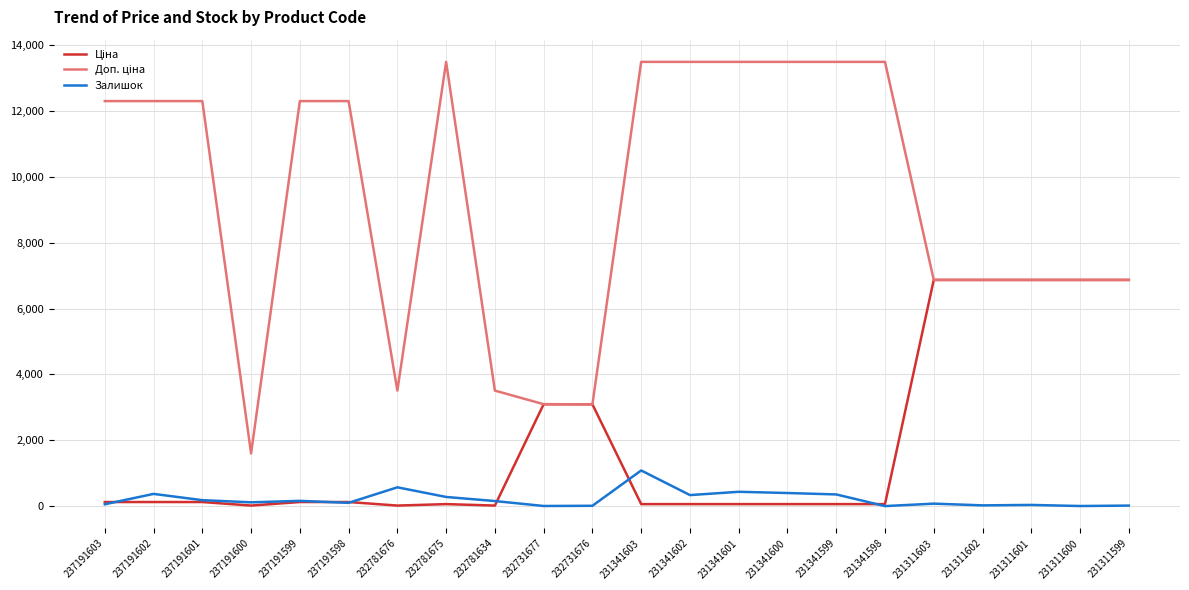

Count the number of data series in this chart.

3